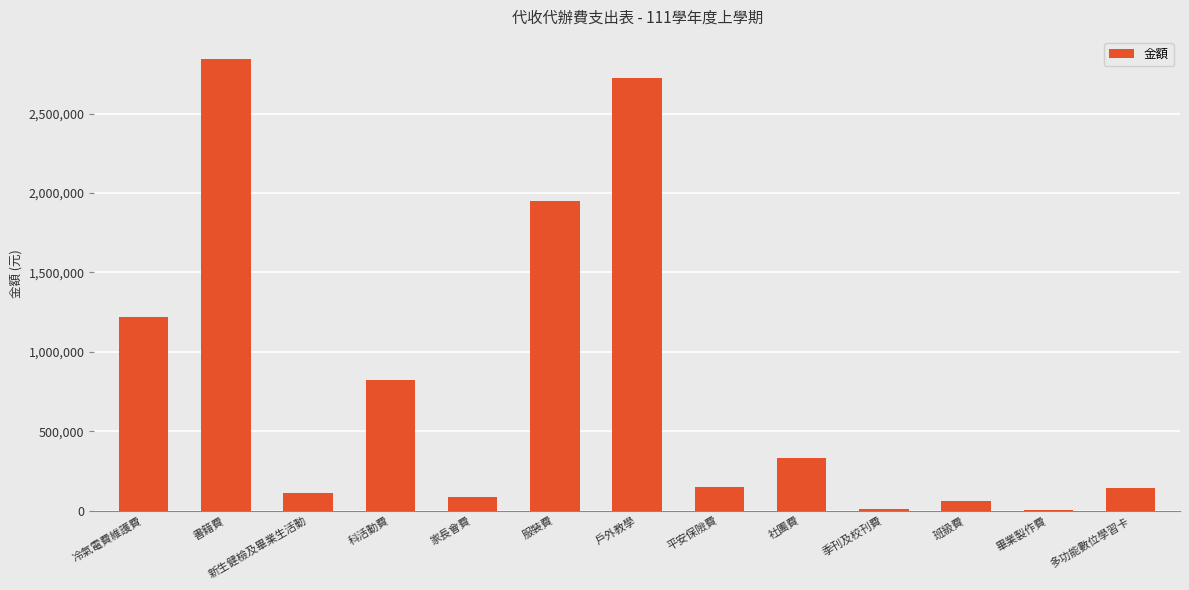

What is the sum of all values?

10457559